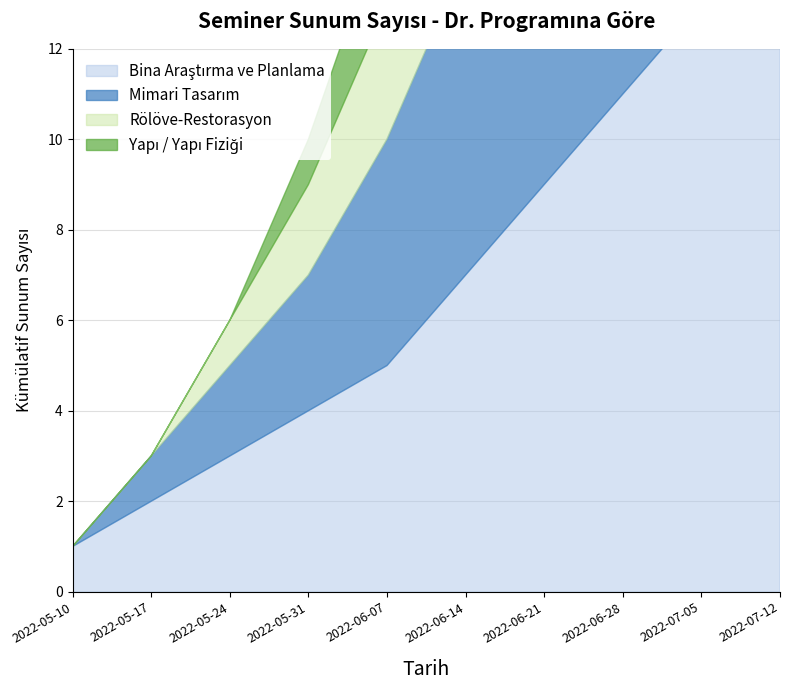

The Rölöve-Restorasyon series shows 3 at 2022-07-12. True or false?

True